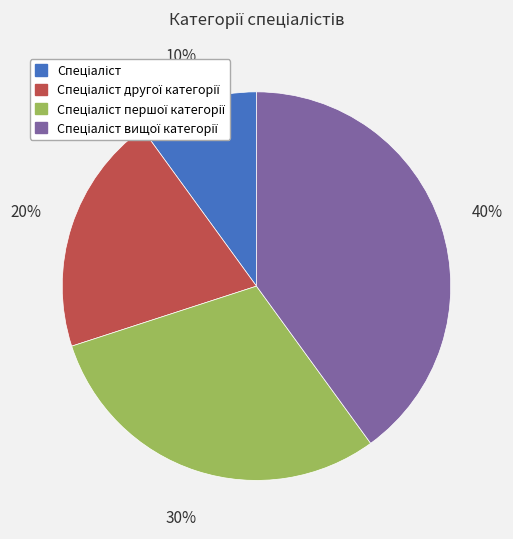

Is there any slice that represents more than half of the pie?

No